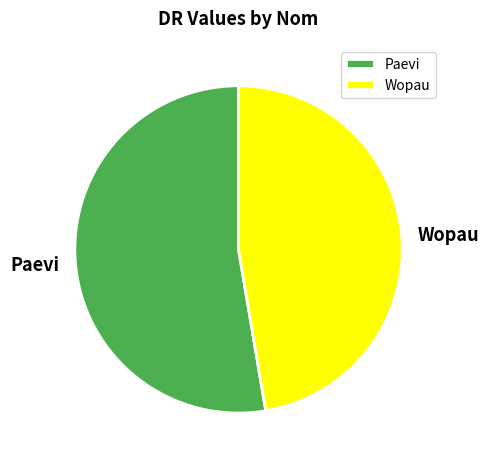

The Paevi slice represents 53% of the pie. True or false?

True